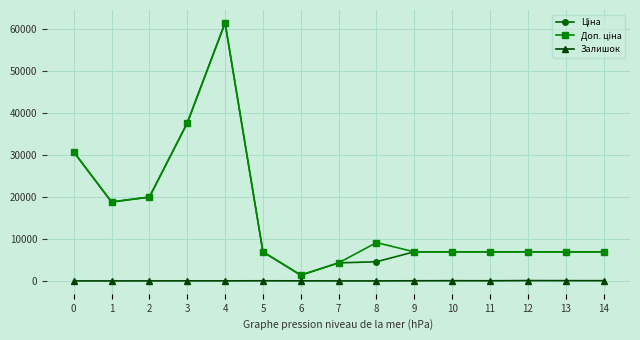

At which category is the sum across all series the highest?

4